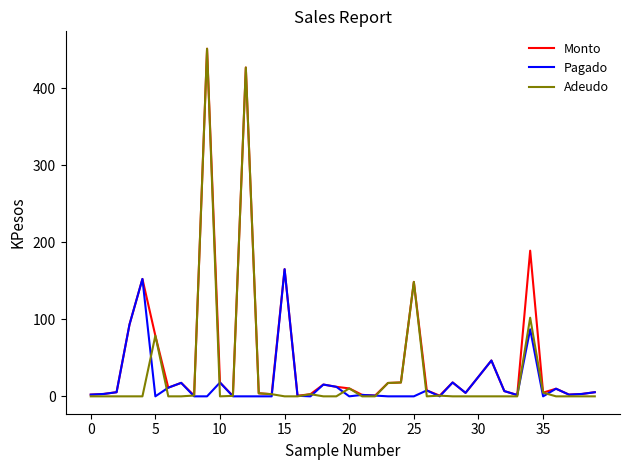

Which series has the widest spread of values?

Adeudo